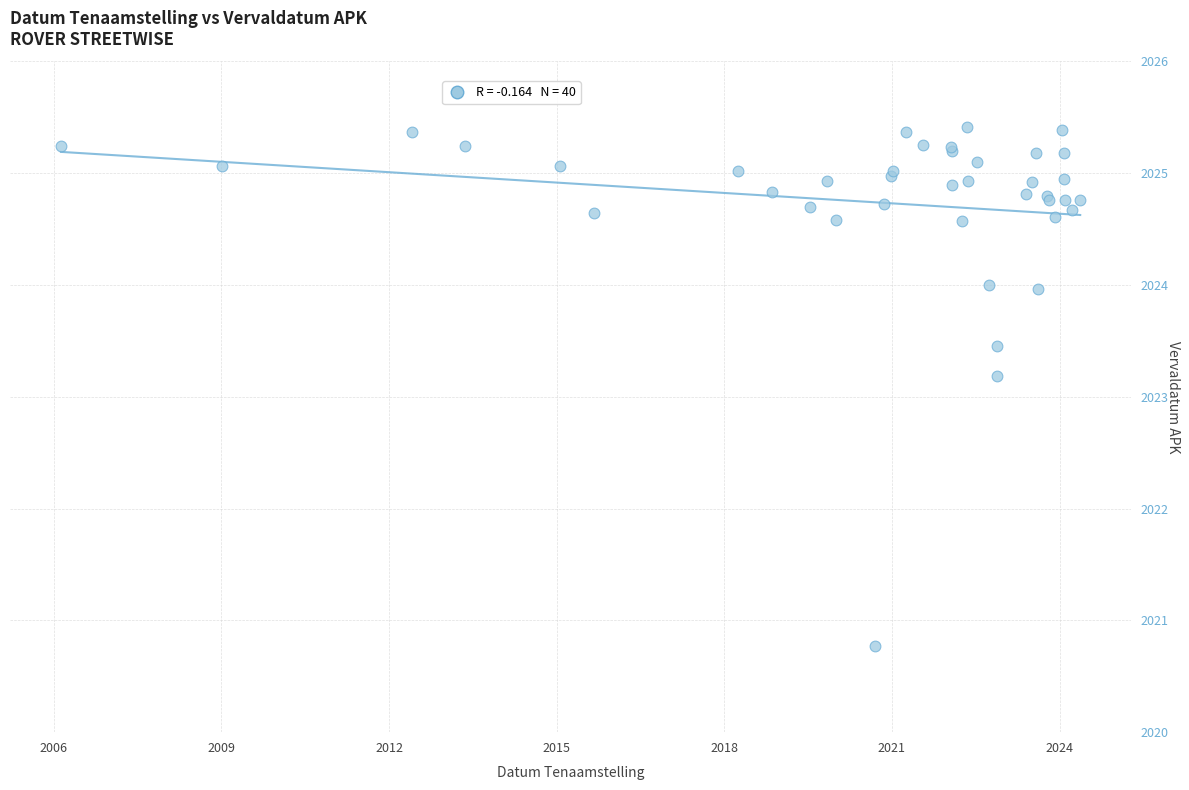

What Y value in the scatter plot is closest to 2023?

2023.2